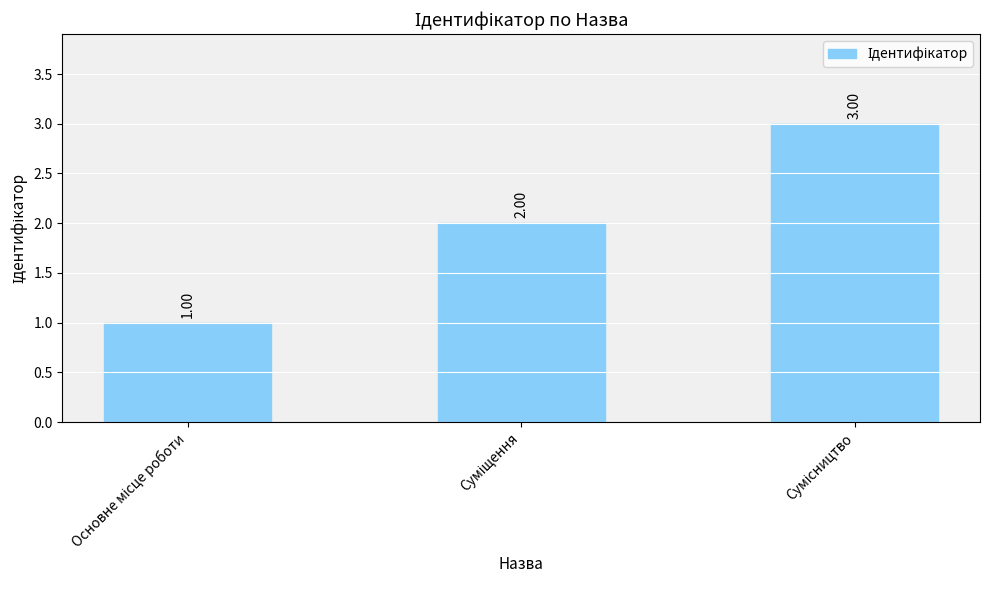

What is the value of the 1st bar from the left?

1